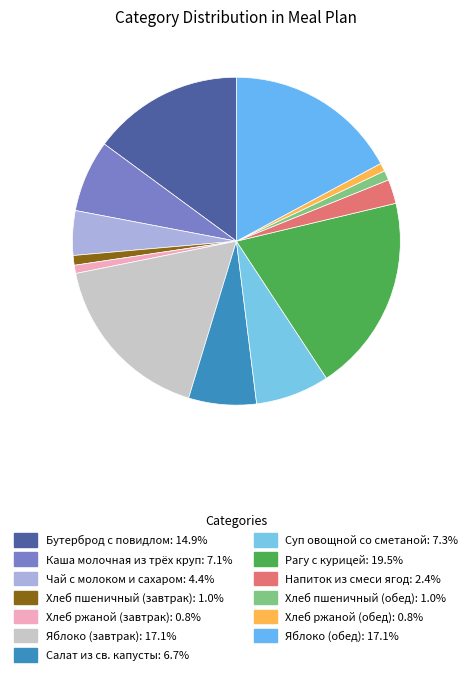

To the nearest percent, what portion does Хлеб ржаной (обед) represent?

1%